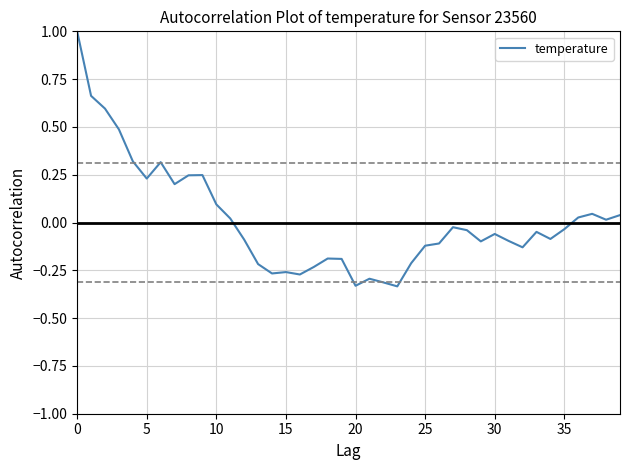

What is the difference between the maximum and minimum values?

1.3